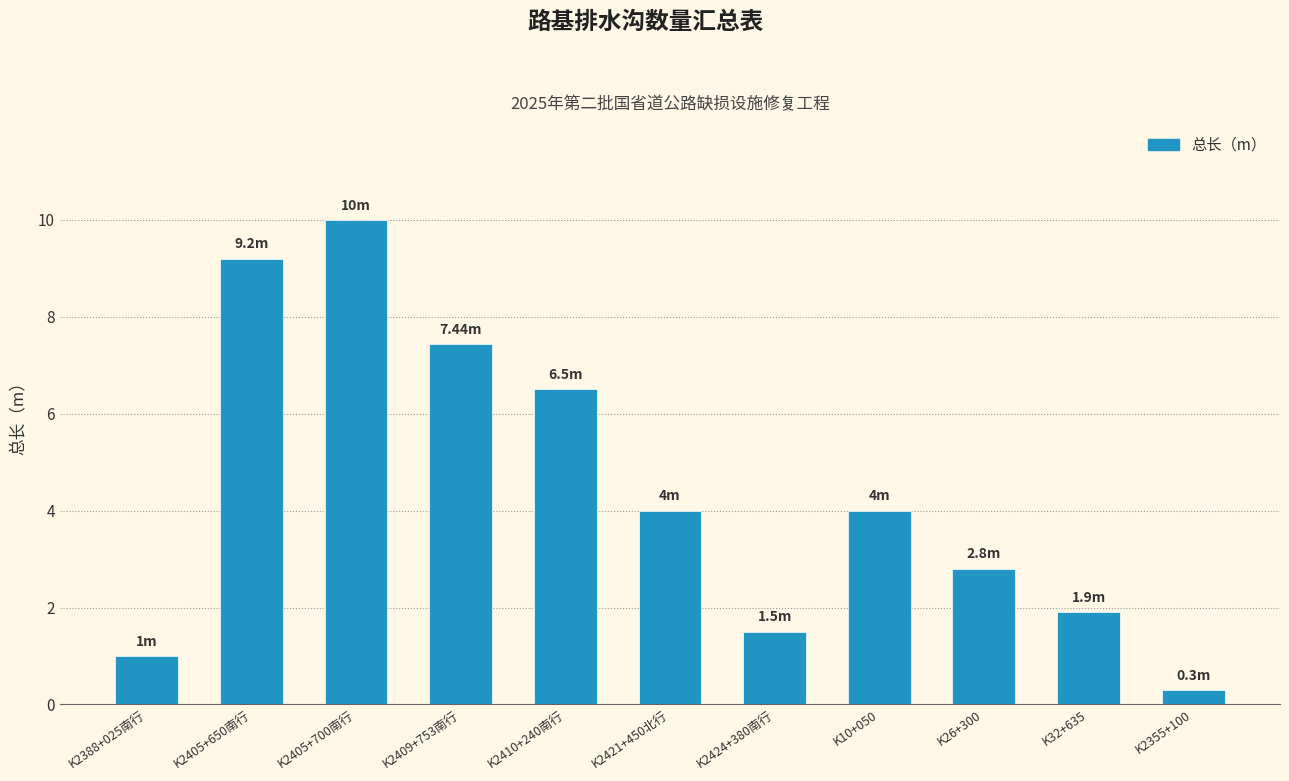

At which label does the data first exceed 4?

K2405+650南行